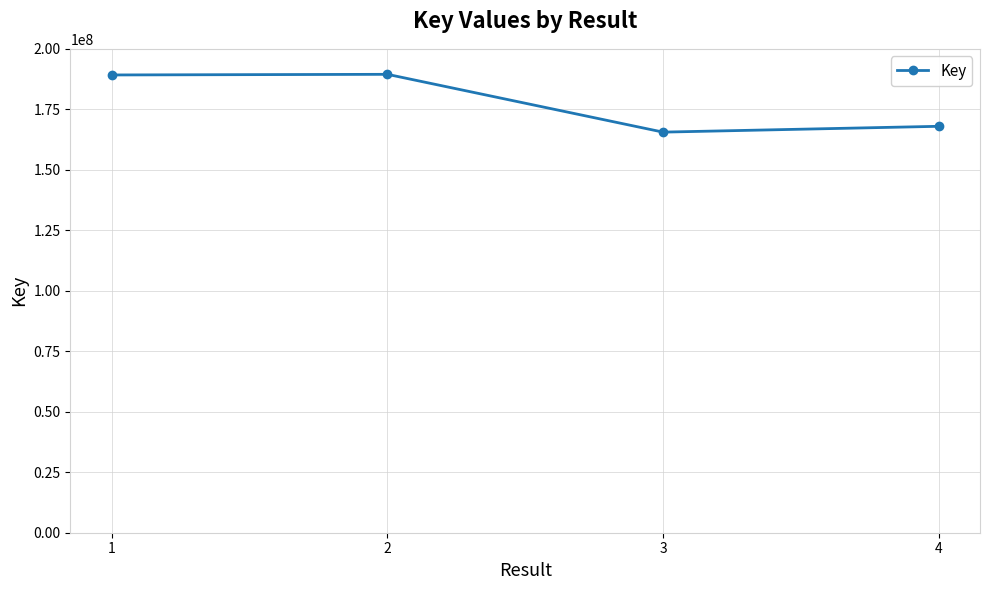

What is the ratio of the value at 2 to the value at 3?

1.1